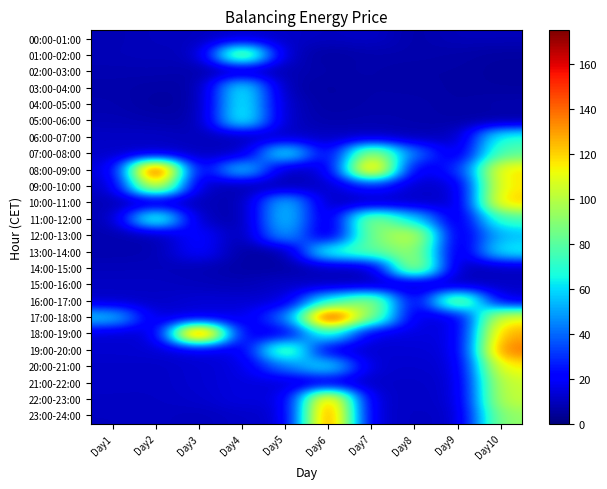

How many distinct data groups are displayed?

24